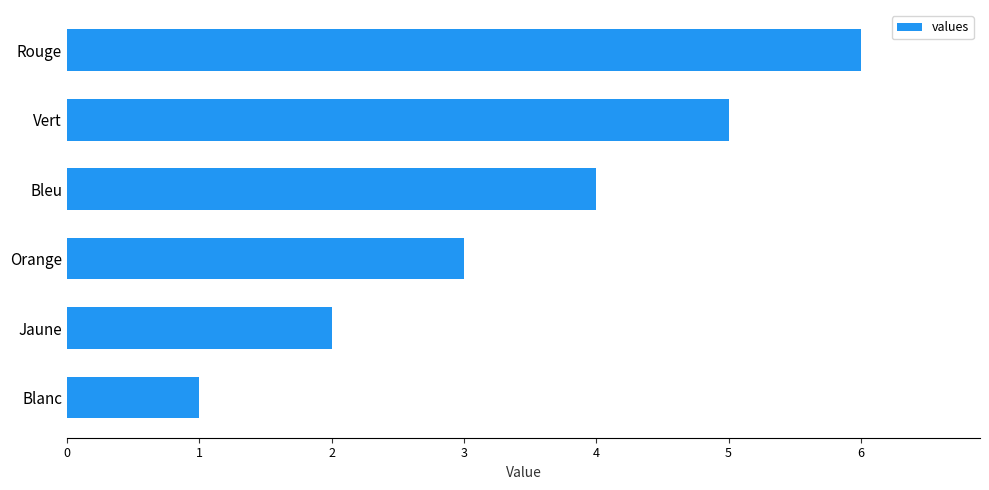

Rank the categories by value from highest to lowest.

Rouge, Vert, Bleu, Orange, Jaune, Blanc